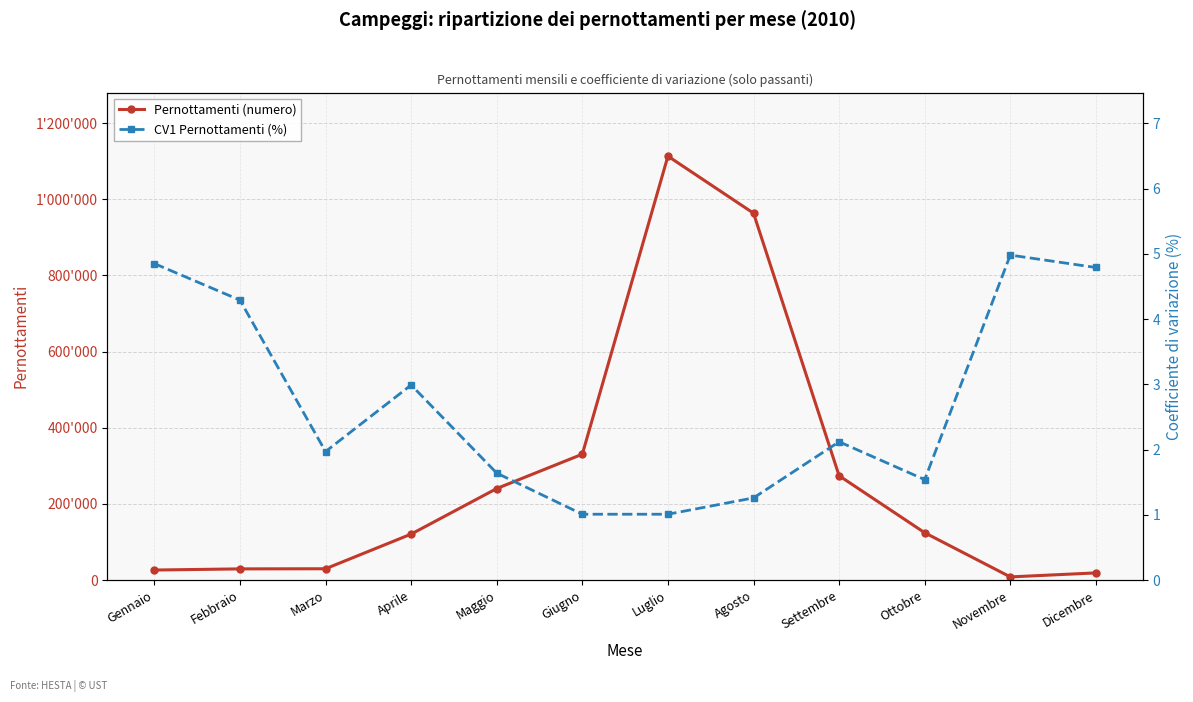

At which category does Pernottamenti (numero) reach its first local valley?

Novembre